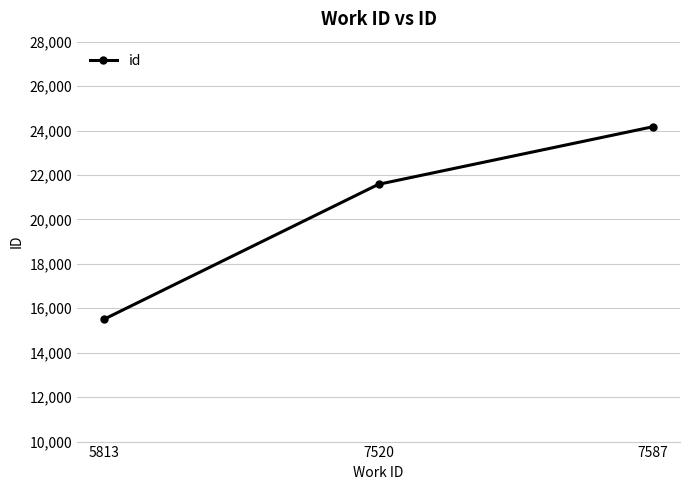

What is the difference between the maximum and minimum values?

8652